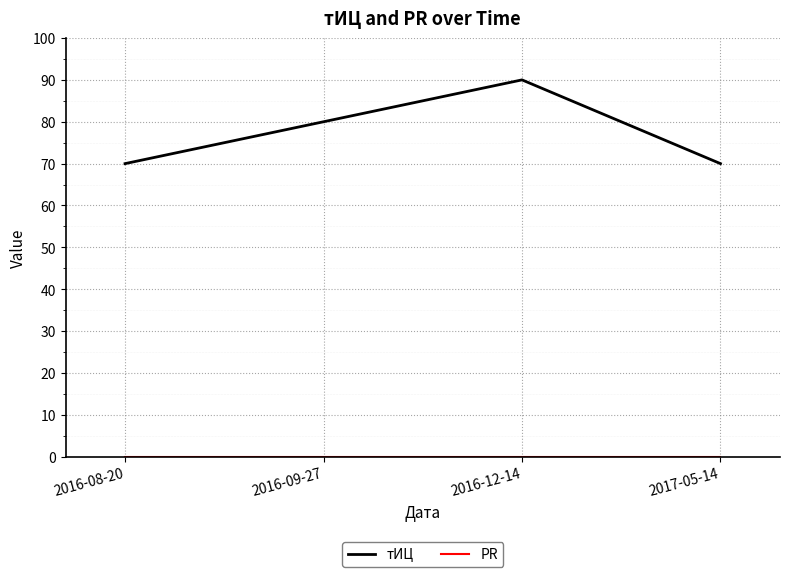

Which series has the widest spread of values?

тИЦ